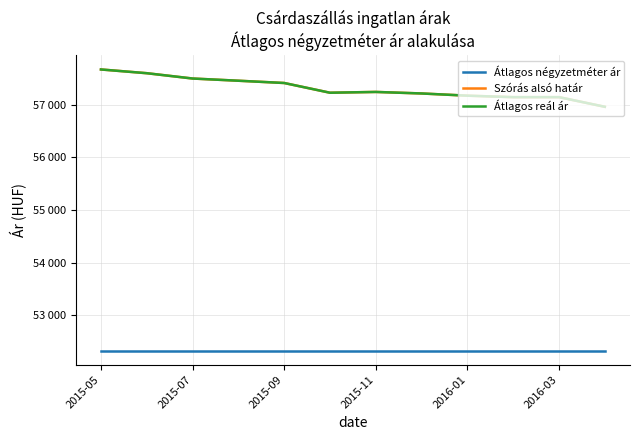

What is the value of the Szórás alsó határ point at the 7th from the left?

57241